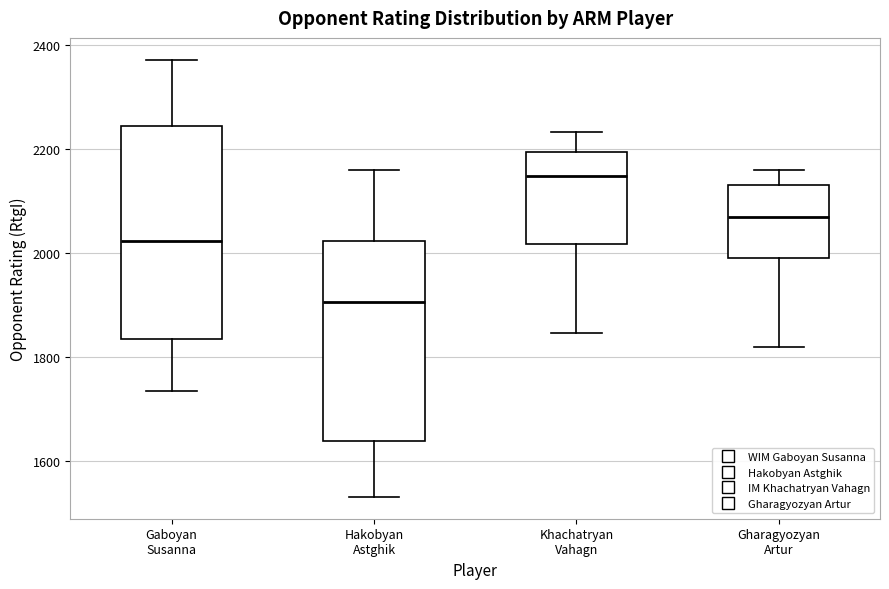

Which box has the lowest median line?

Hakobyan Astghik